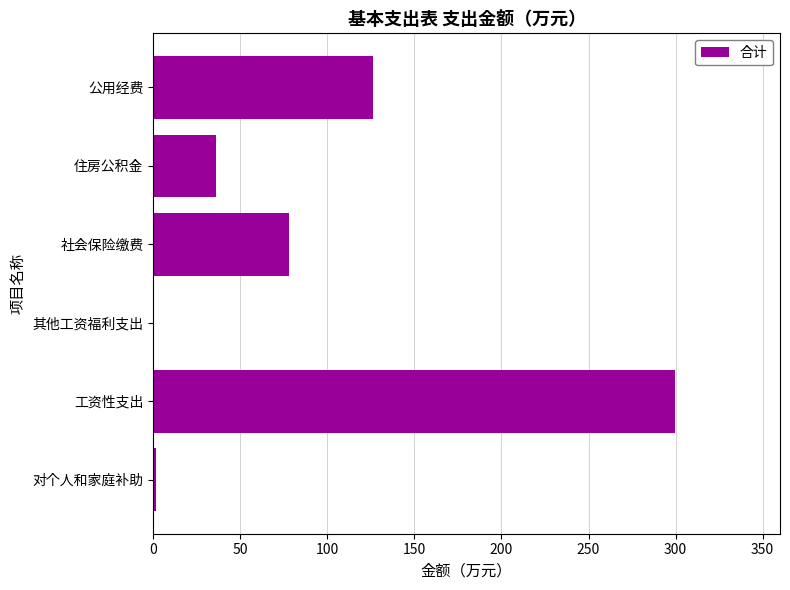

What is the sum of the values at 工资性支出 and 公用经费?

426.1